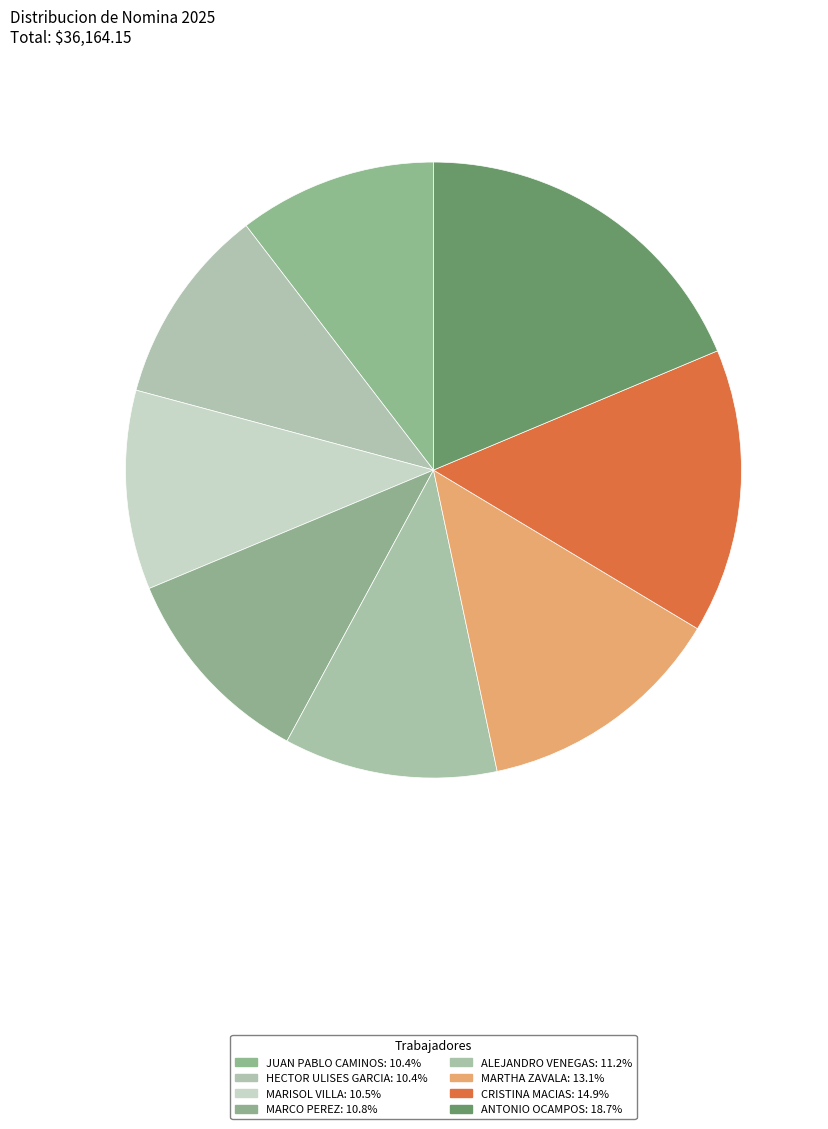

Between MARISOL VILLA and ANTONIO OCAMPOS, which is larger?

ANTONIO OCAMPOS